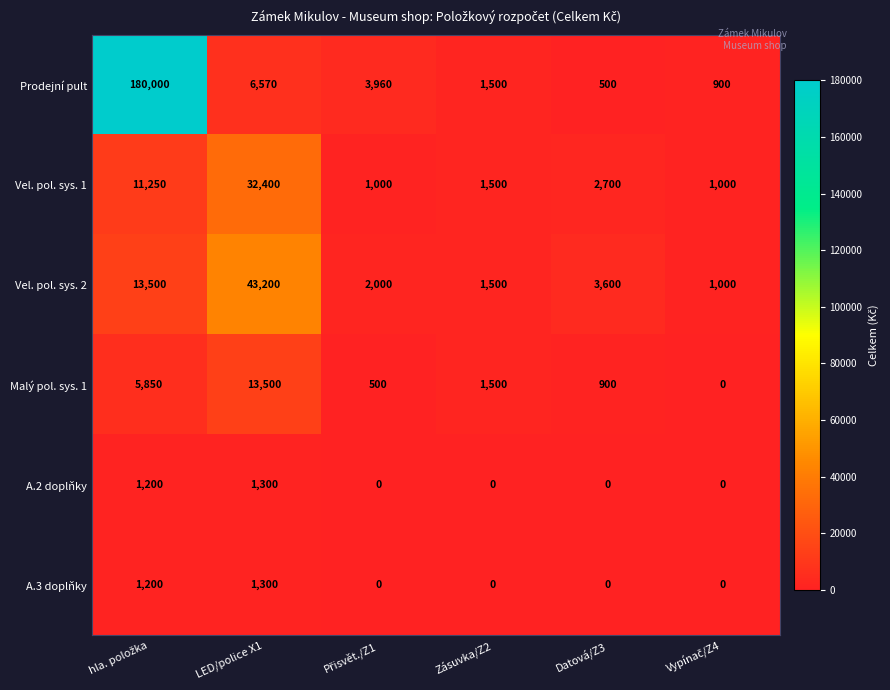

What is the average value of the A.3 doplňky series?

417